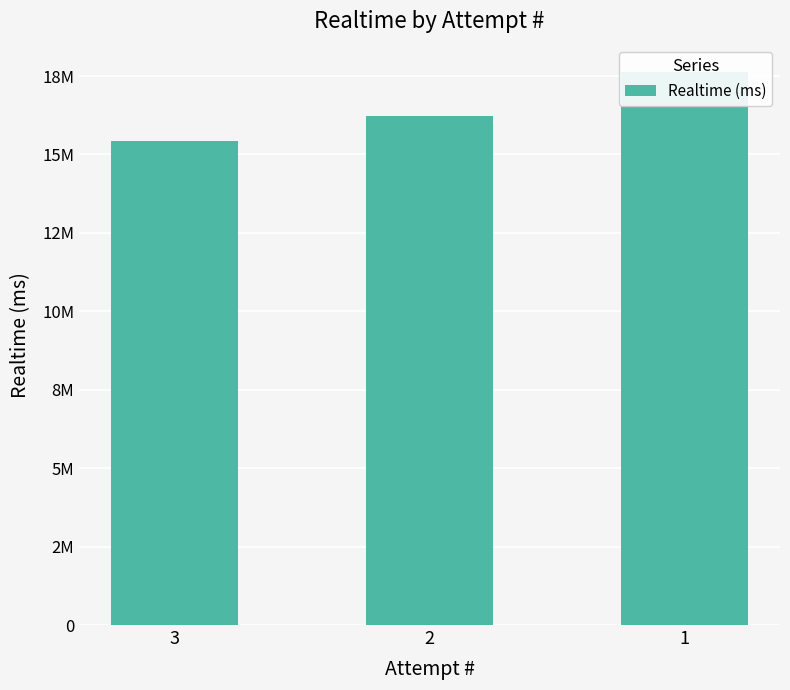

Reading left to right, extract all data points from this chart.

15428255	16239326	17619815